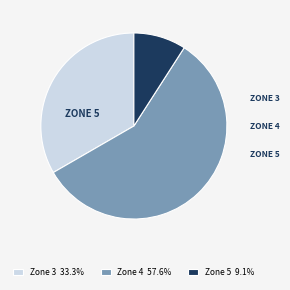

Do Zone 3 33.3% and Zone 5 9.1% together represent more than half of the pie?

No